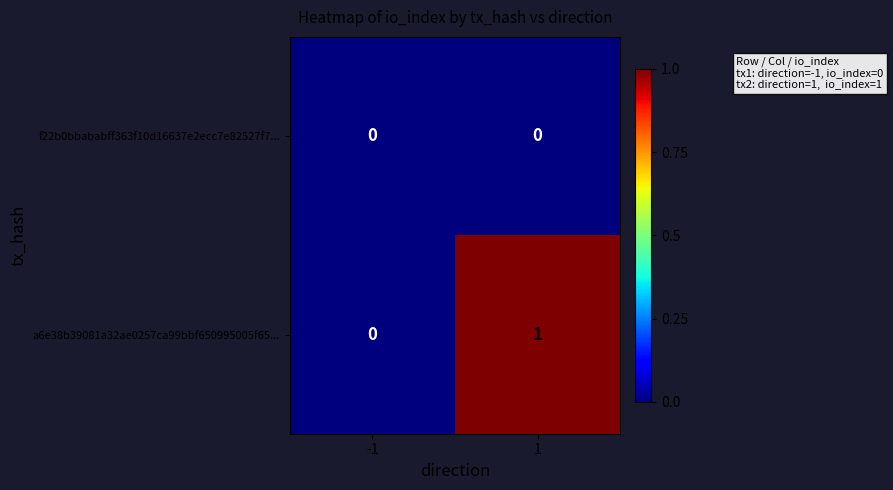

Rank the series at -1 from highest to lowest value.

f22b0bbababff363f10d16637e2ecc7e82527f7..., a6e38b39081a32ae0257ca99bbf650995005f65...